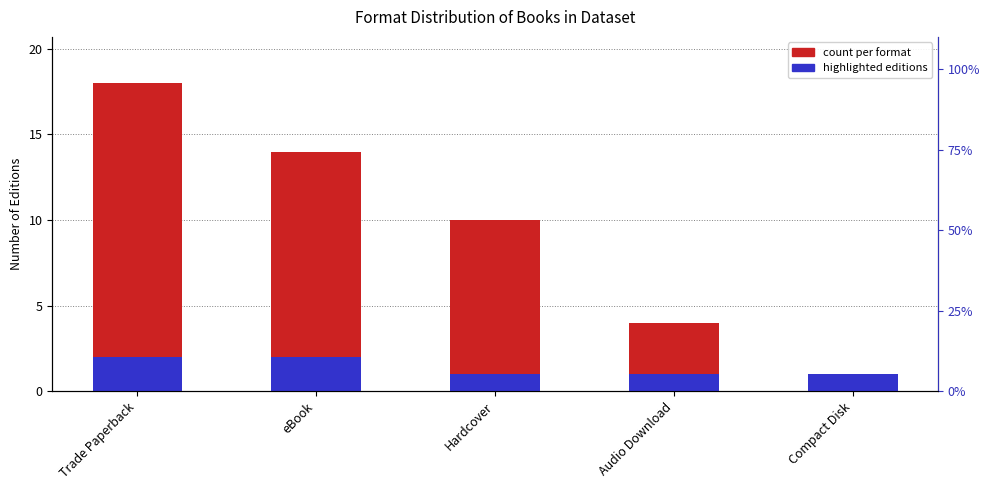

How many bars are there in total?

10